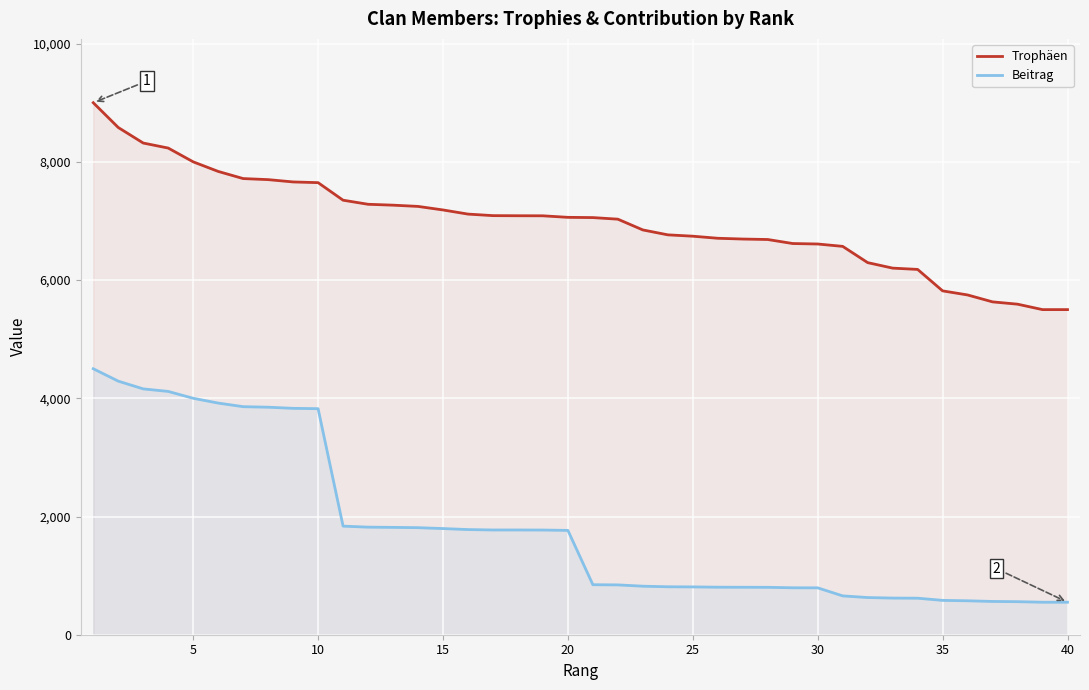

True or false: Trophäen and Beitrag intersect in this chart.

False